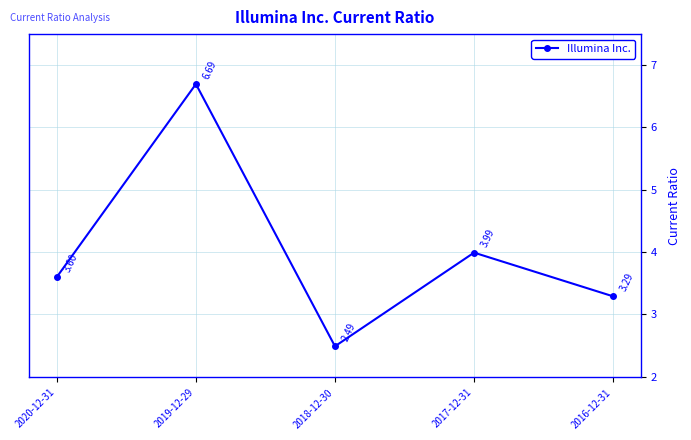

Is it true that the value at 2020-12-31 is 3.6?

True